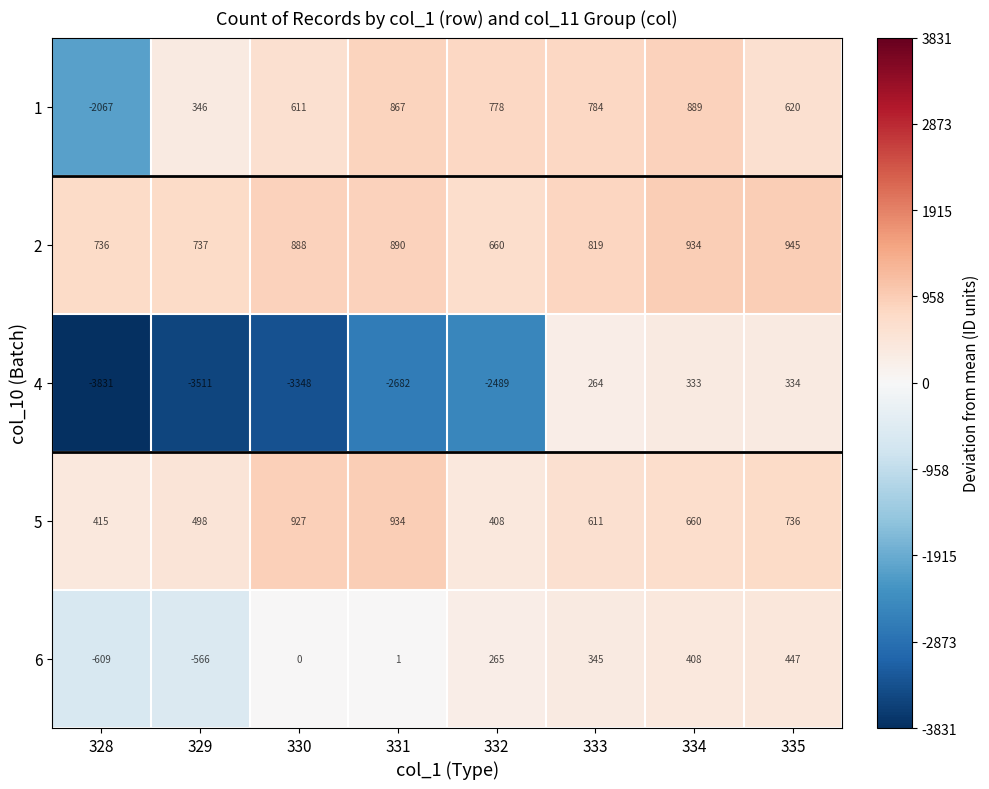

Which series has the largest total across all categories?

2